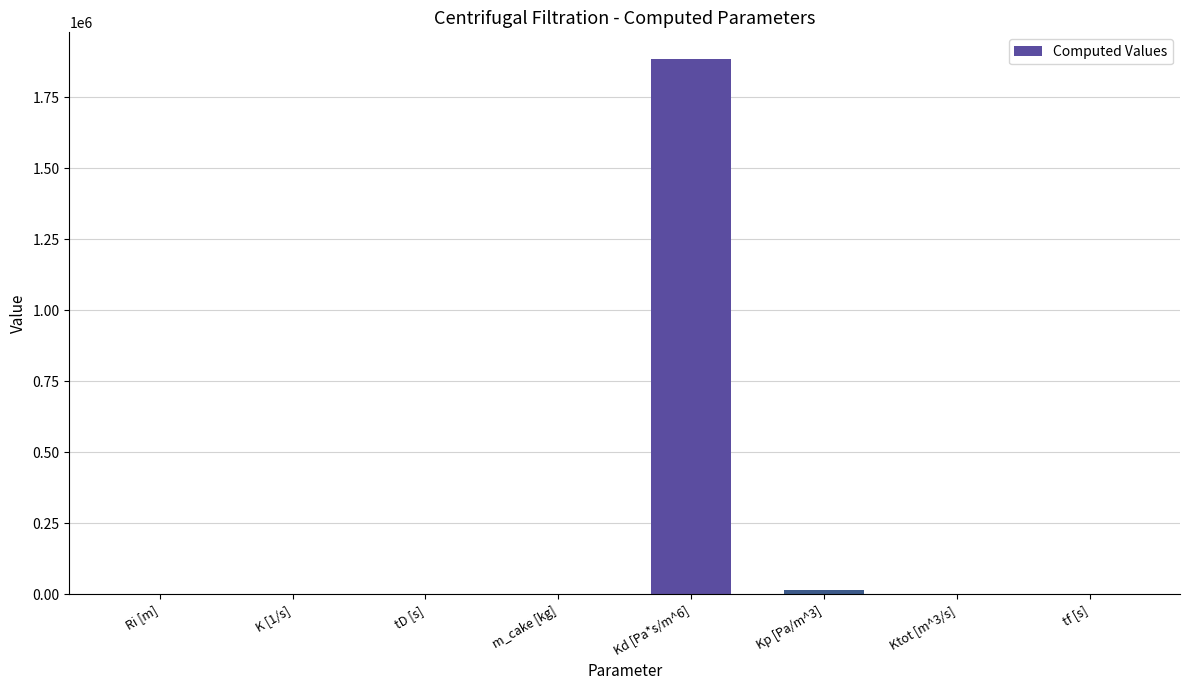

What is the sum of all values?

1900773.9